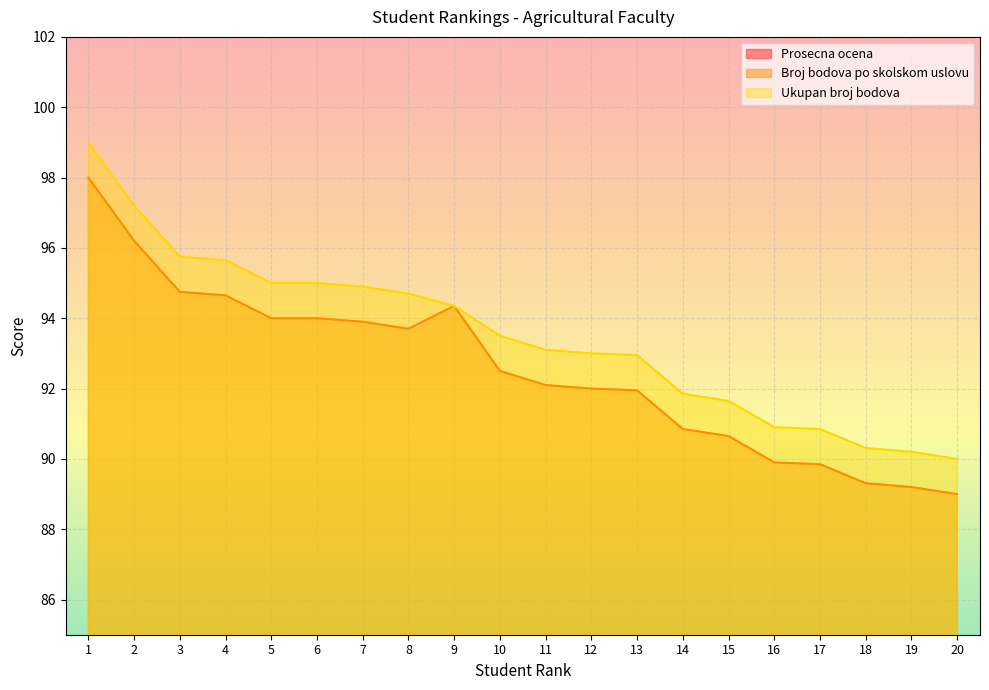

True or false: Prosecna ocena and Ukupan broj bodova intersect in this chart.

False